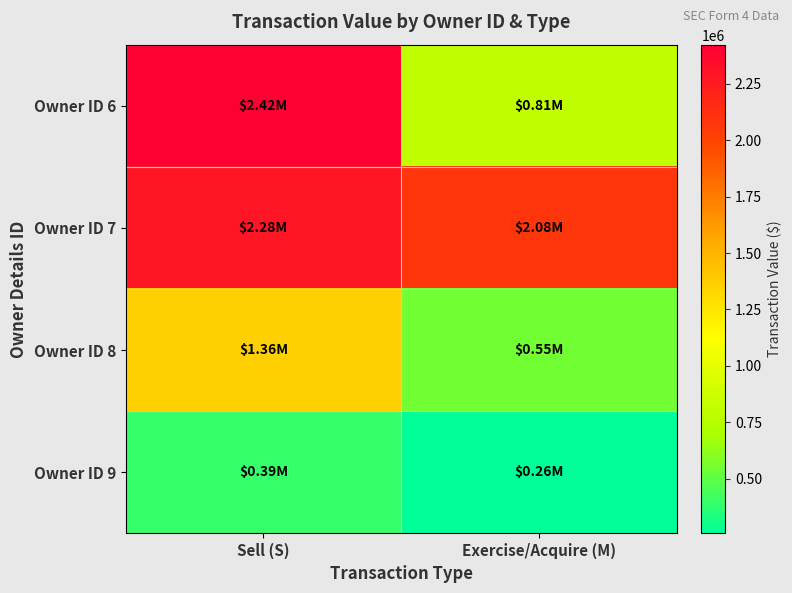

Which has a higher value, Sell (S) or Exercise/Acquire (M)?

Sell (S)